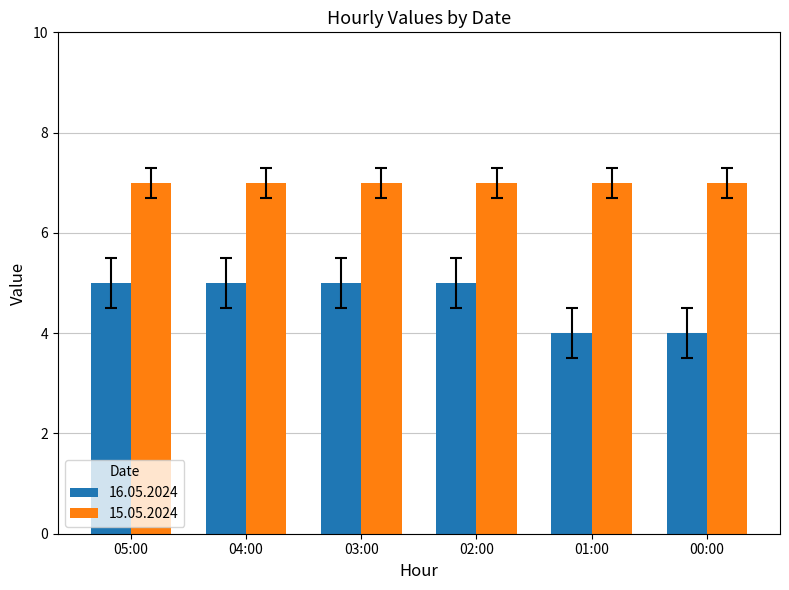

The value of 15.05.2024 at 00:00 is 7. True or false?

True